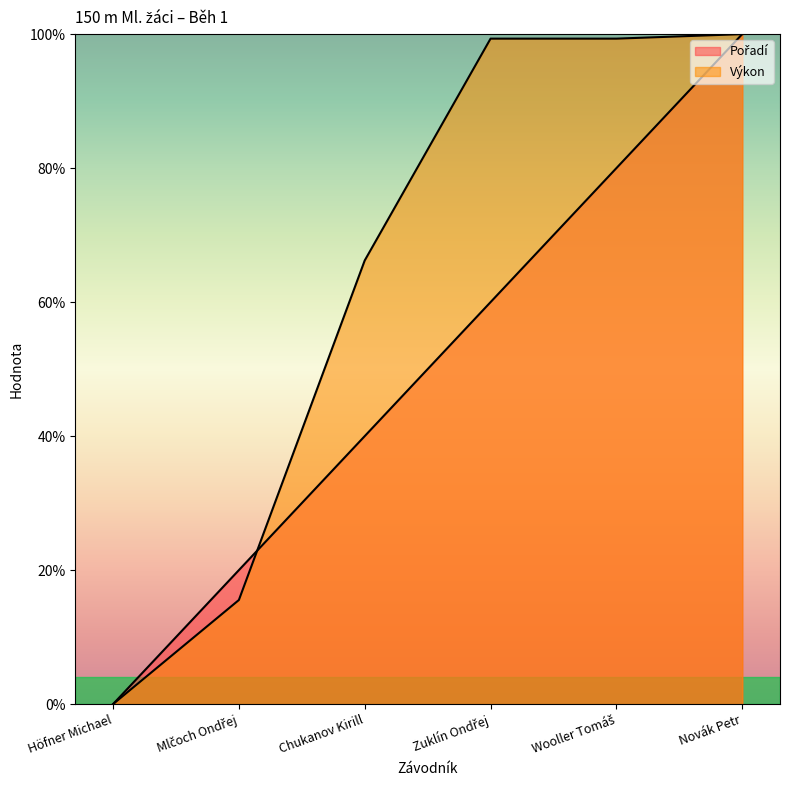

At which label does Výkon reach its minimum?

Höfner Michael